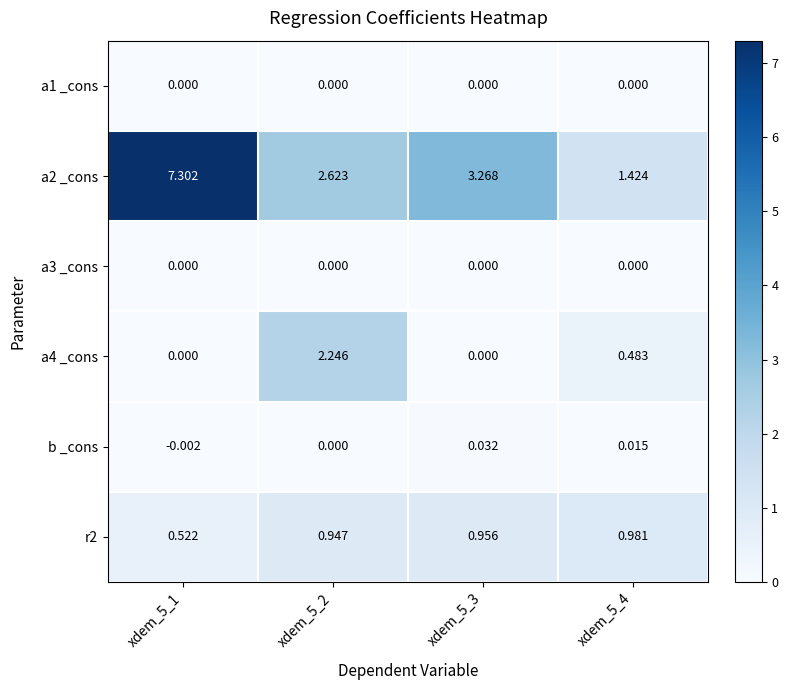

Is the value of a3 _cons at xdem_5_3 greater than the value of r2 at xdem_5_1?

No